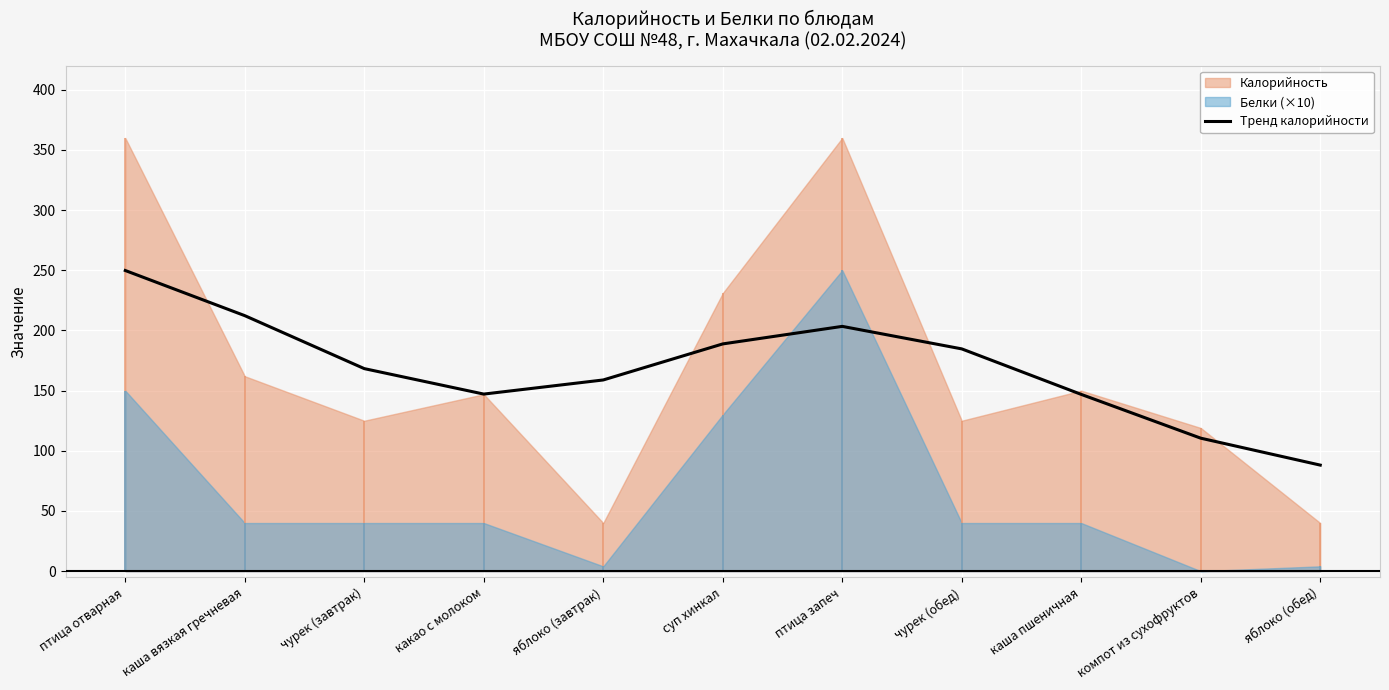

Reading left to right, extract all data points from this chart.

птица отварная=249.8	каша вязкая гречневая=212.3	чурек (завтрак)=168.3	какао с молоком=147.2	яблоко (завтрак)=158.9	суп хинкал=188.8	птица запеч=203.4	чурек (обед)=184.7	каша пшеничная=146.9	компот из сухофруктов=110.5	яблоко (обед)=88.1